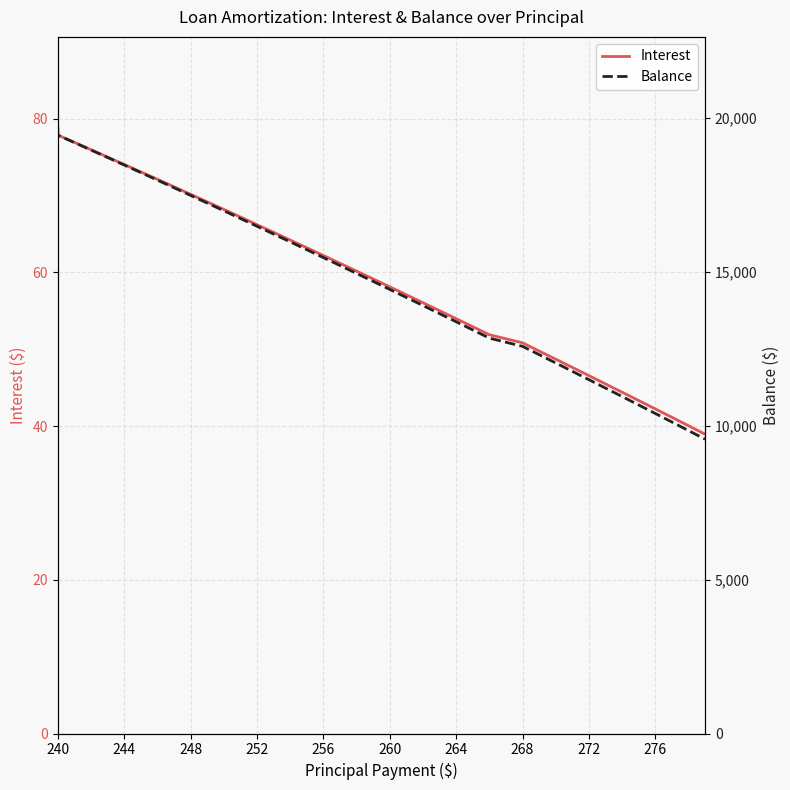

True or false: Balance and Interest cross at least once.

False